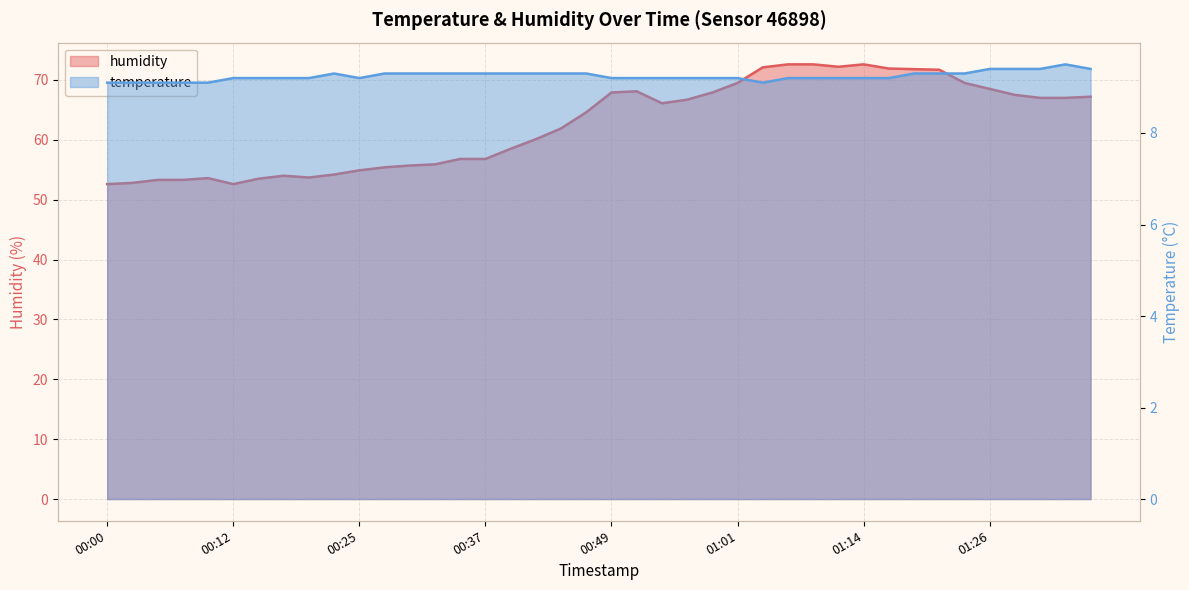

Where does the humidity series first go above 66?

00:49